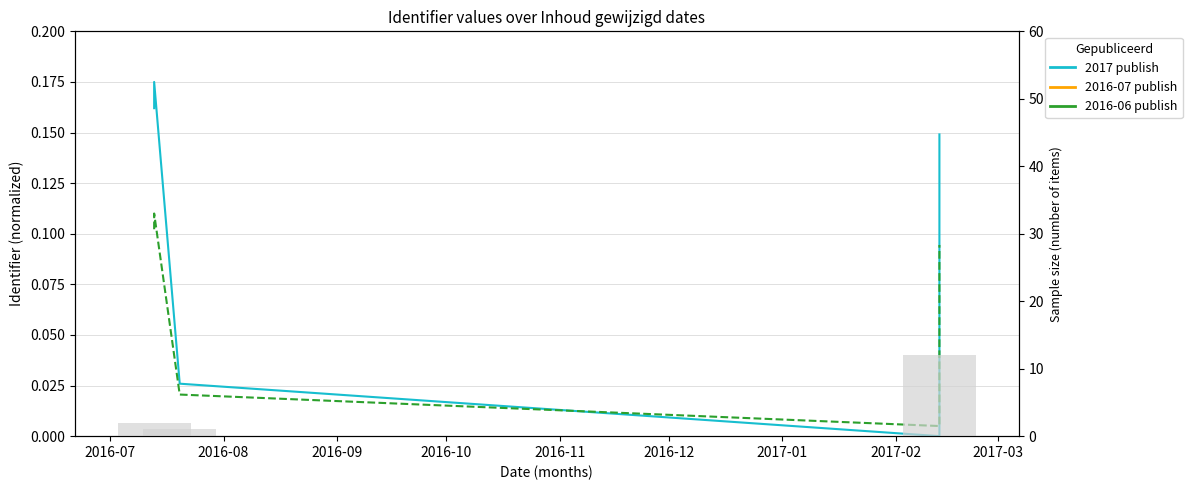

How many distinct data groups are displayed?

2